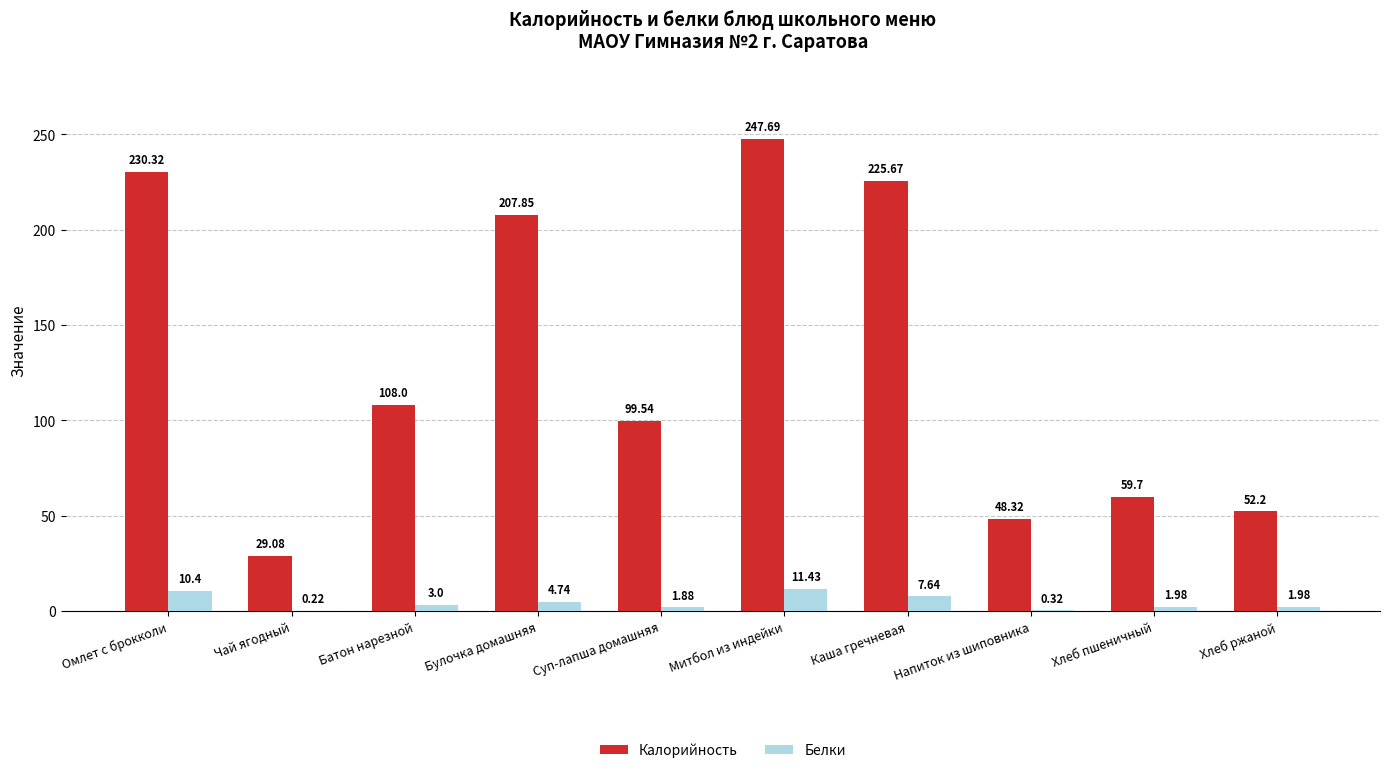

What is the total value across all series at Хлеб пшеничный?

61.7